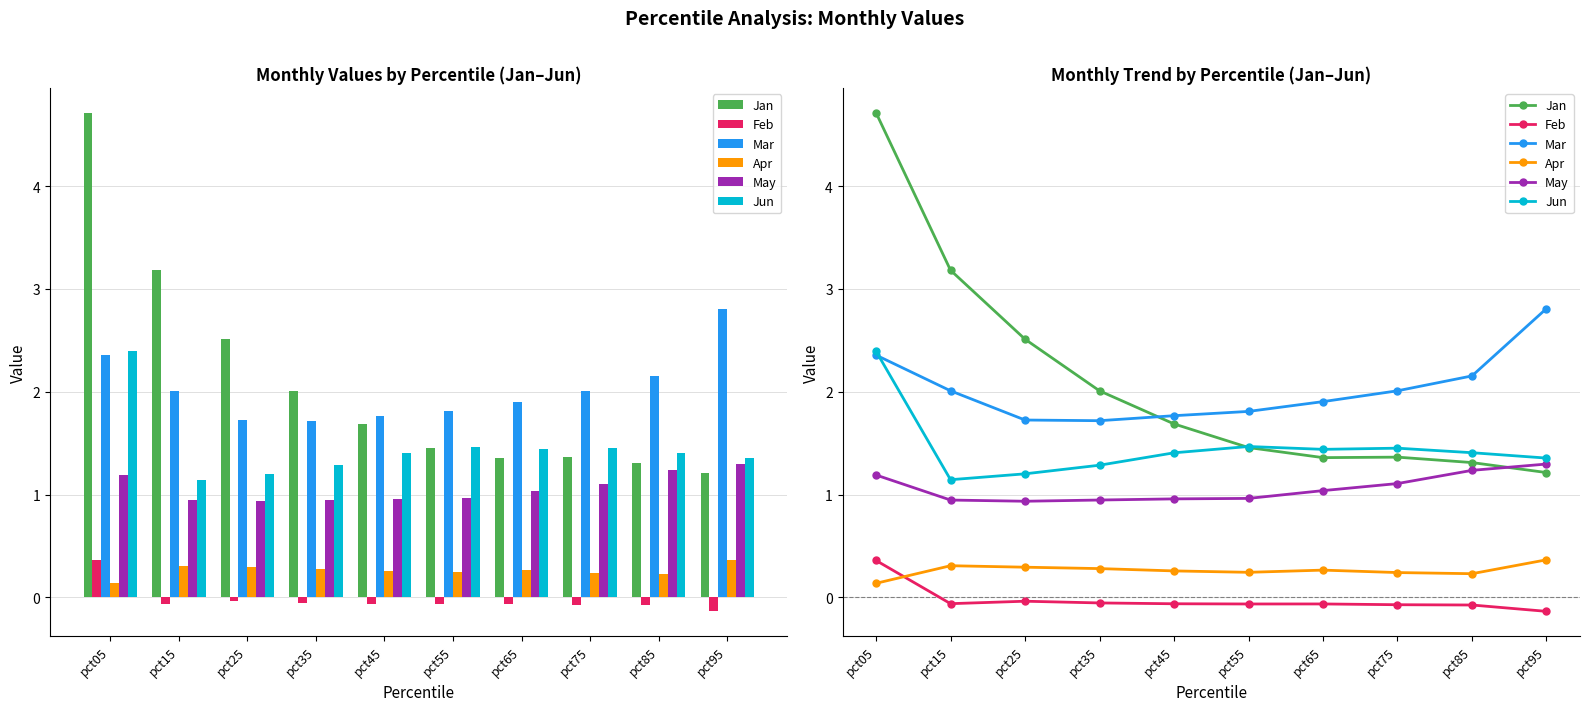

At which category is the sum across all series the highest?

pct05